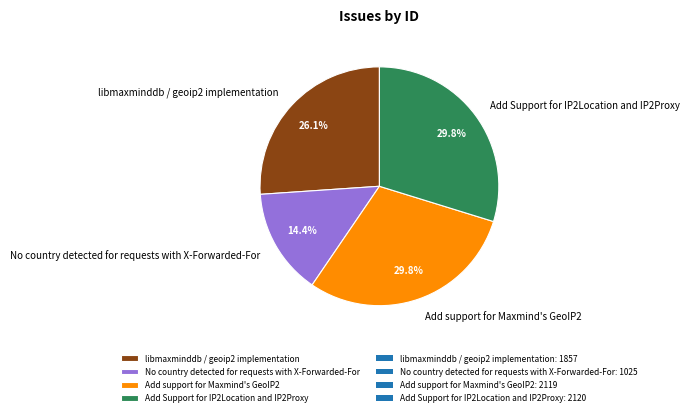

Combined, do Add Support for IP2Location and IP2Proxy and libmaxminddb / geoip2 implementation account for over 50%?

Yes